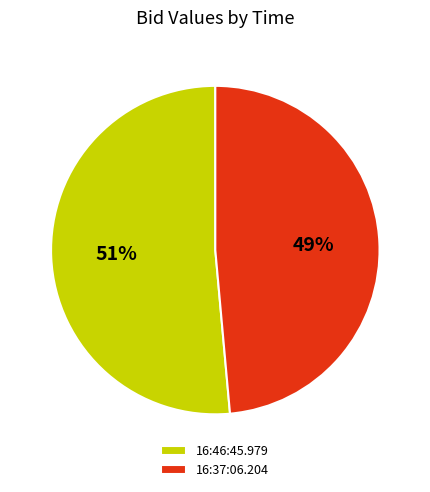

What is the largest slice in the pie chart?

16:46:45.979